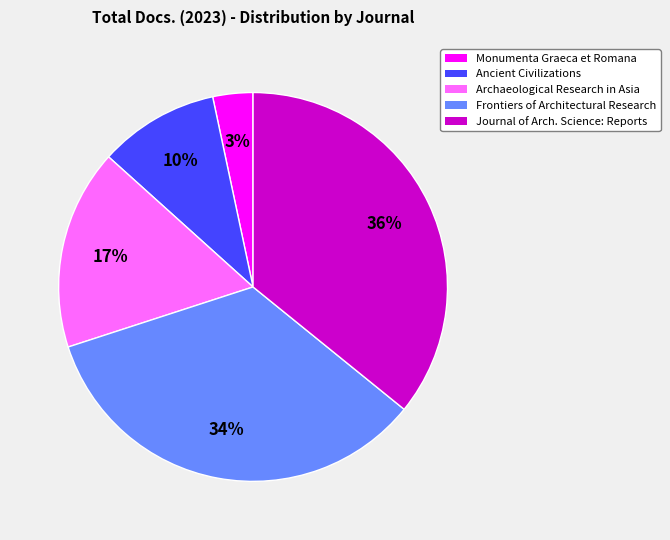

Is there any slice that represents more than half of the pie?

No